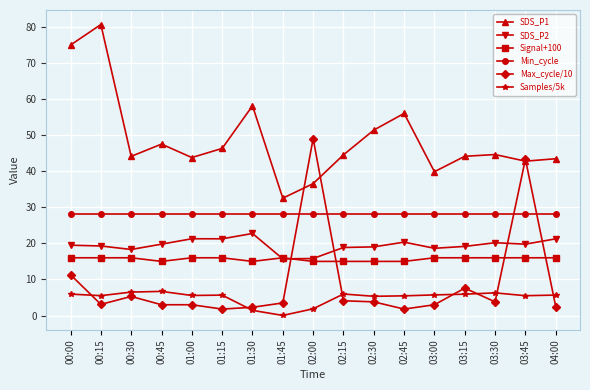

Which series has the largest range (max minus min)?

SDS_P1